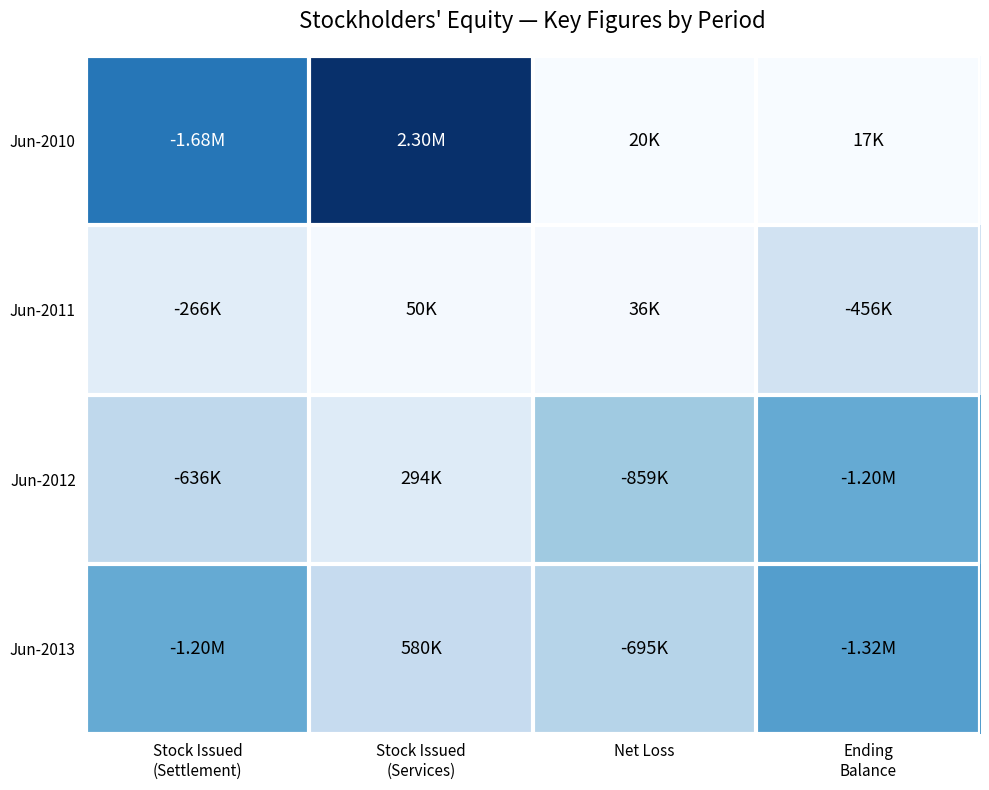

Reading right to left, transcribe all the data shown in this chart.

Jun-2010: Ending
Balance=17067	Net Loss=19800	Stock Issued
(Services)=2300000	Stock Issued
(Settlement)=1683633
Jun-2011: Ending
Balance=456352	Net Loss=36000	Stock Issued
(Services)=49817	Stock Issued
(Settlement)=265569
Jun-2012: Ending
Balance=1201115	Net Loss=859010	Stock Issued
(Services)=293999	Stock Issued
(Settlement)=636104
Jun-2013: Ending
Balance=1316898	Net Loss=695476	Stock Issued
(Services)=579694	Stock Issued
(Settlement)=1201115